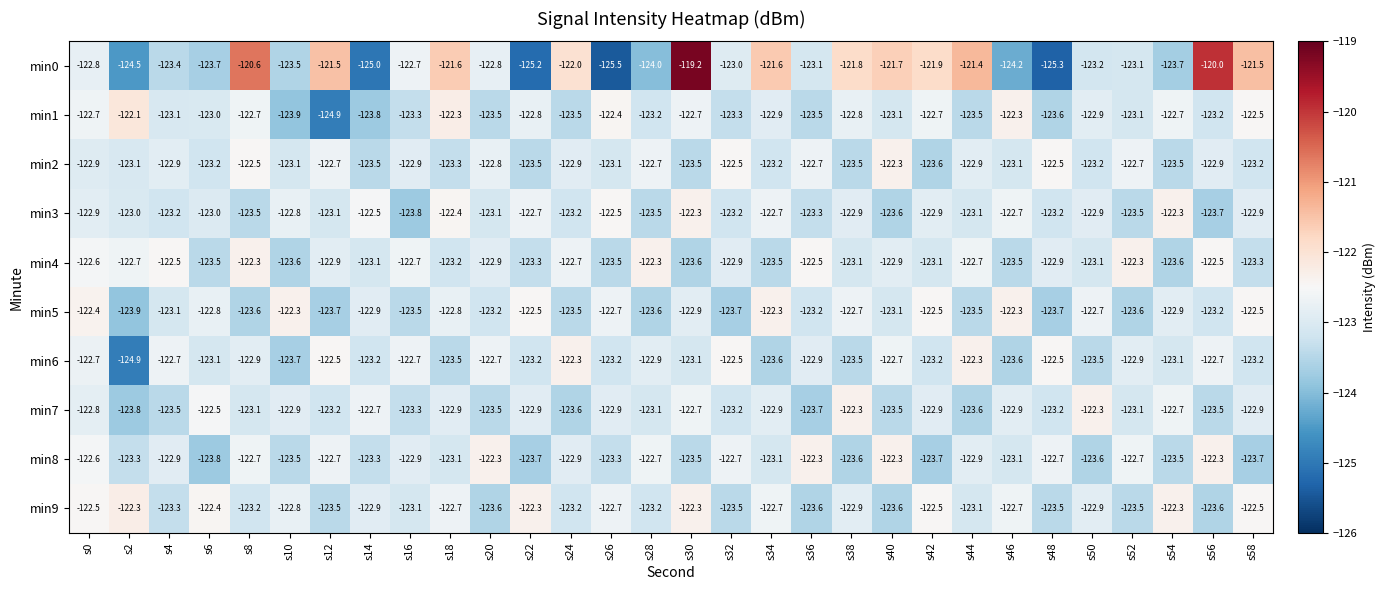

The value of min1 at s28 is -123.2. True or false?

True